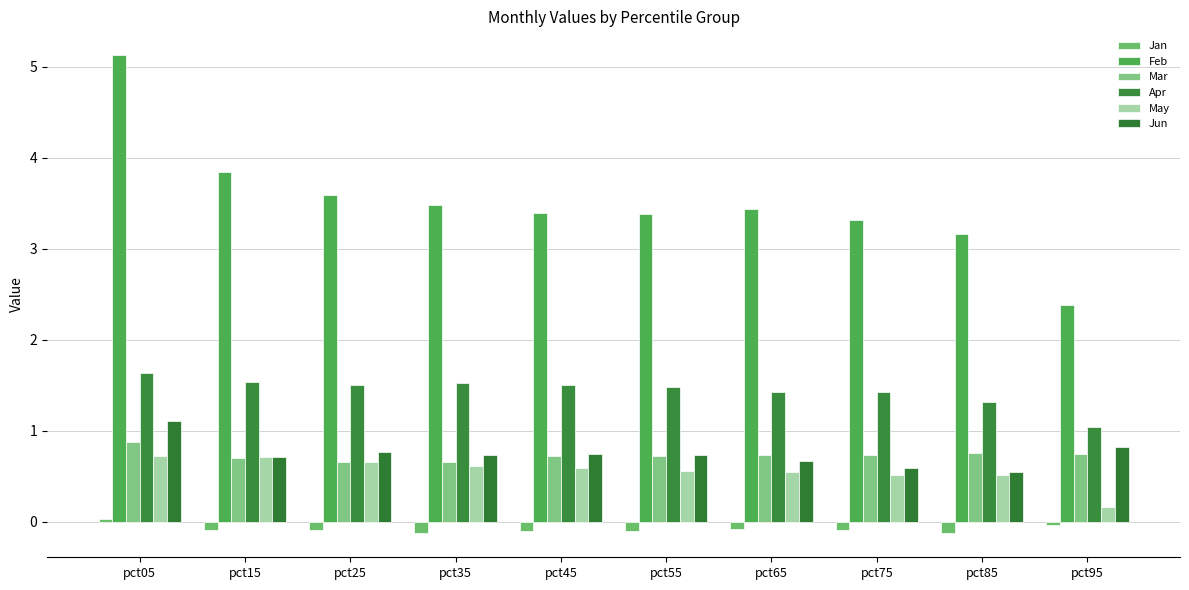

Reading left to right, extract all data points from this chart.

Jan: pct05=0.0	pct15=-0.1	pct25=-0.1	pct35=-0.1	pct45=-0.1	pct55=-0.1	pct65=-0.1	pct75=-0.1	pct85=-0.1	pct95=-0.0
Feb: pct05=5.1	pct15=3.9	pct25=3.6	pct35=3.5	pct45=3.4	pct55=3.4	pct65=3.4	pct75=3.3	pct85=3.2	pct95=2.4
Mar: pct05=0.9	pct15=0.7	pct25=0.7	pct35=0.7	pct45=0.7	pct55=0.7	pct65=0.7	pct75=0.7	pct85=0.8	pct95=0.7
Apr: pct05=1.6	pct15=1.5	pct25=1.5	pct35=1.5	pct45=1.5	pct55=1.5	pct65=1.4	pct75=1.4	pct85=1.3	pct95=1.0
May: pct05=0.7	pct15=0.7	pct25=0.7	pct35=0.6	pct45=0.6	pct55=0.6	pct65=0.5	pct75=0.5	pct85=0.5	pct95=0.2
Jun: pct05=1.1	pct15=0.7	pct25=0.8	pct35=0.7	pct45=0.7	pct55=0.7	pct65=0.7	pct75=0.6	pct85=0.5	pct95=0.8